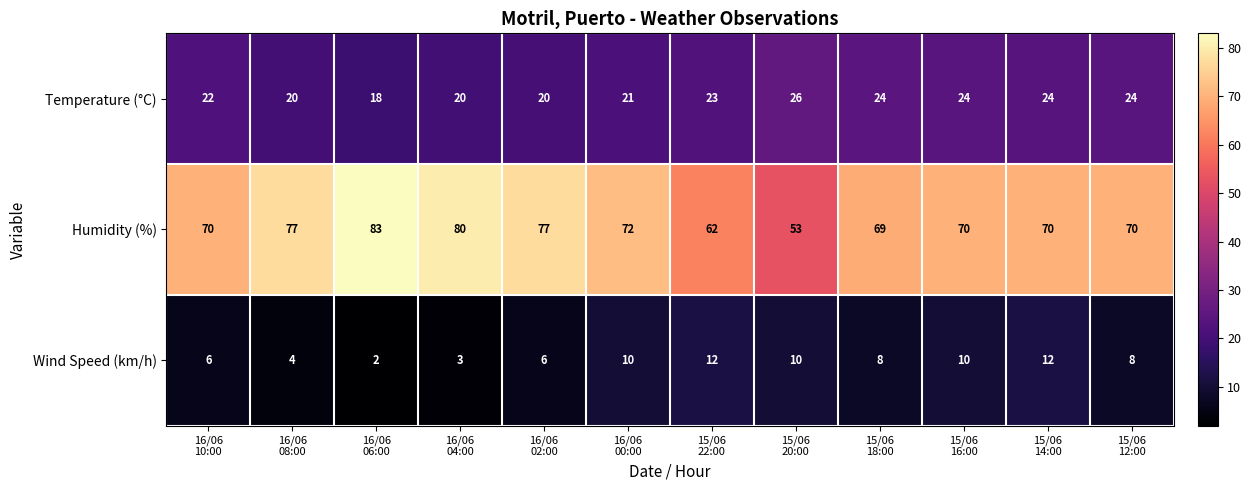

Rank the series by their maximum value, from lowest to highest.

Wind Speed (km/h), Temperature (°C), Humidity (%)